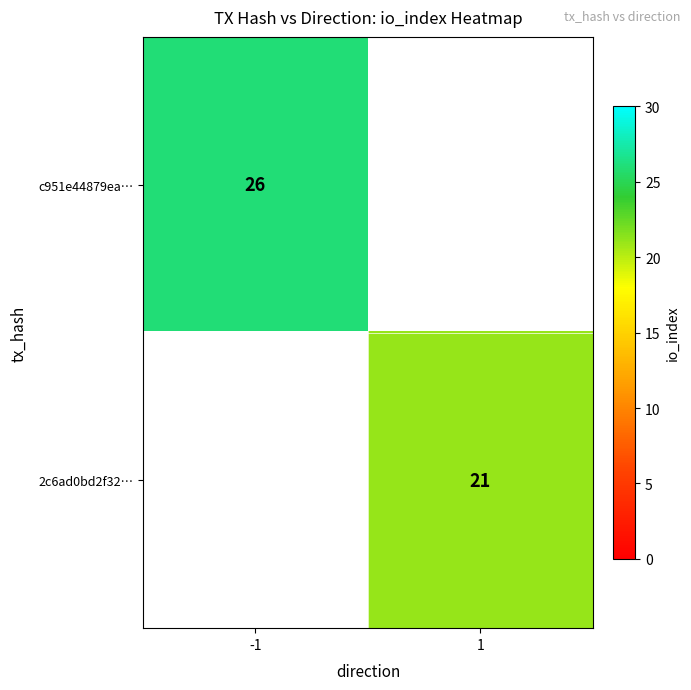

True or false: c951e44879ea… has a value of 42 at -1.

False